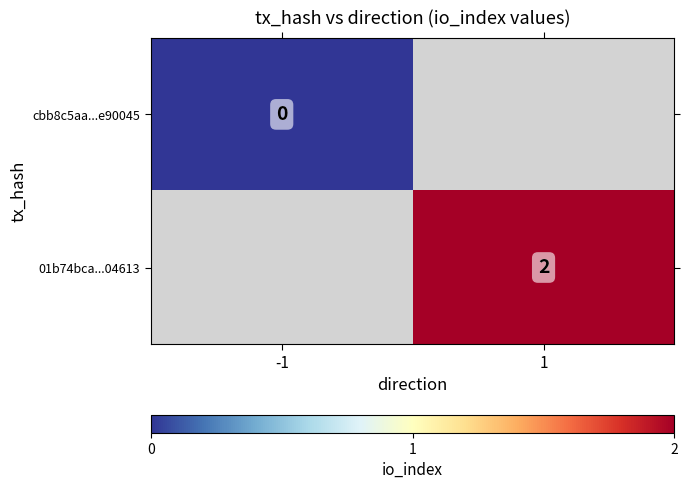

Is it true that 01b74bca...04613 equals 2 at 1?

True